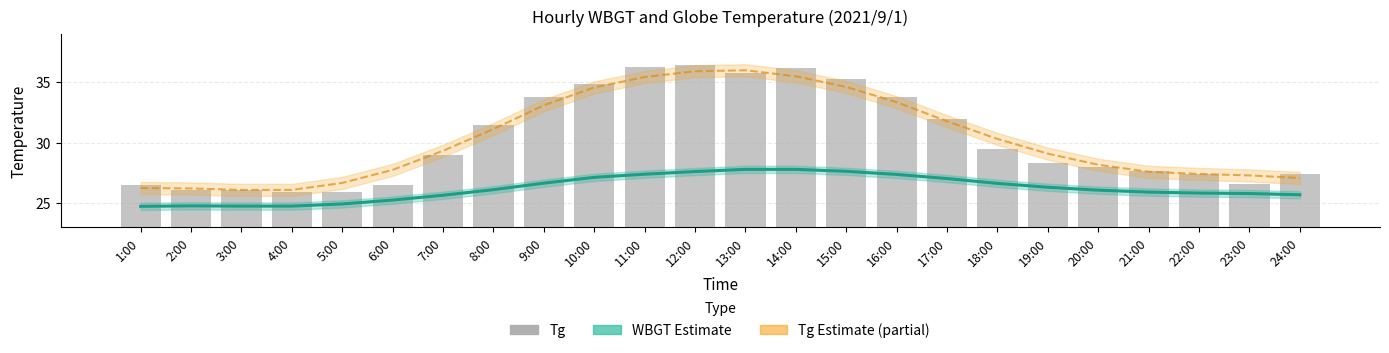

What is the label of the 8th bar from the left?

8:00